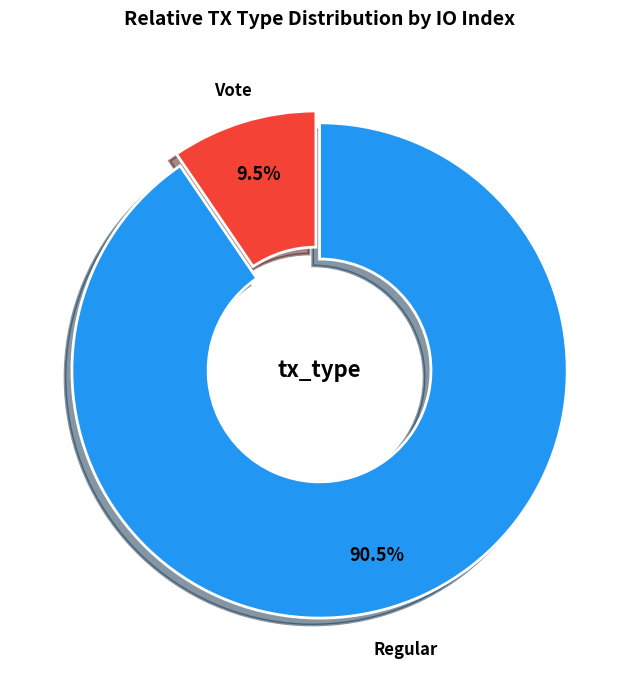

Is there any slice that represents more than half of the pie?

Yes